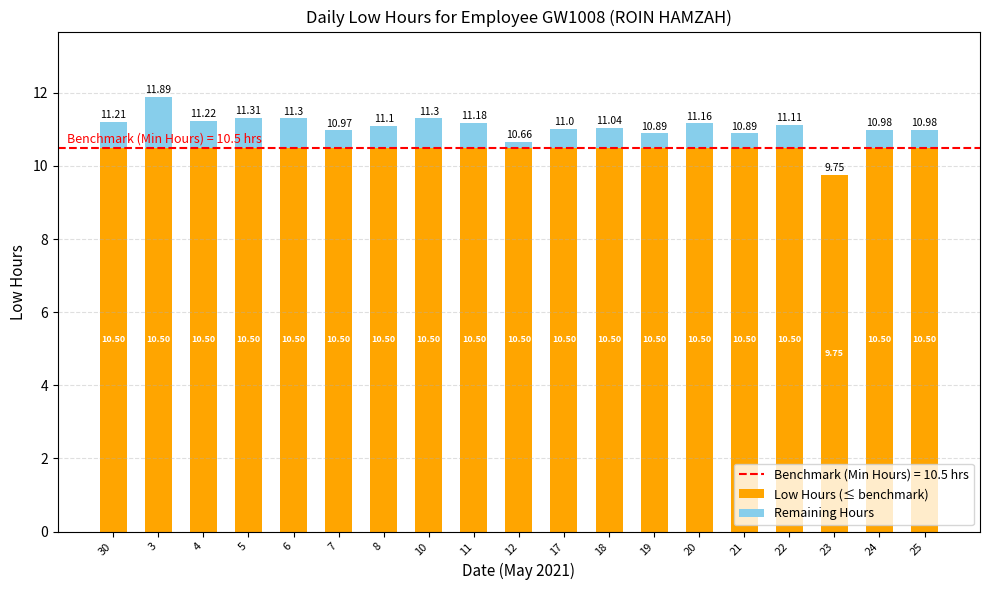

What is the total value across all series at 12?

10.7